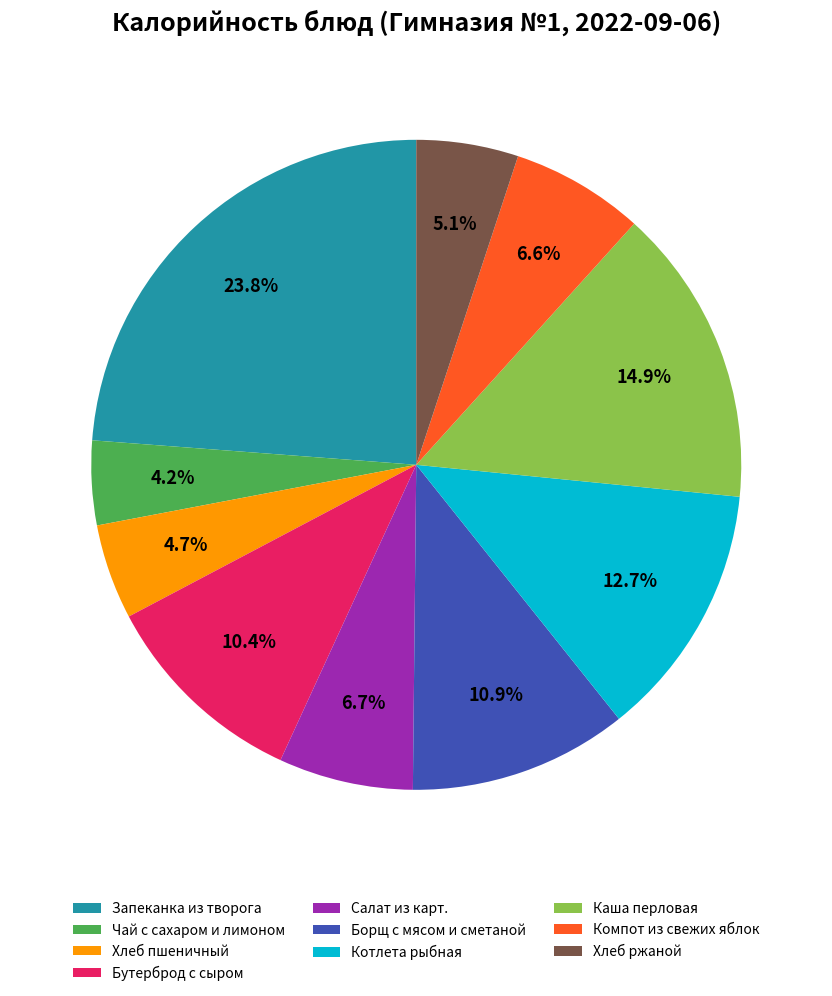

What is the smallest slice in the pie chart?

Чай с сахаром и лимоном